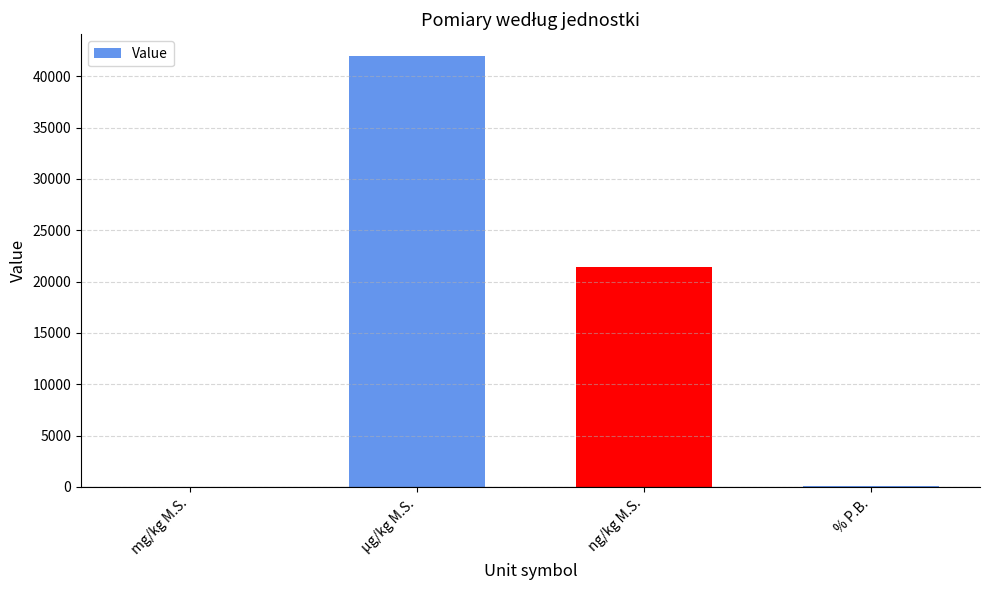

Are the bars horizontal?

No